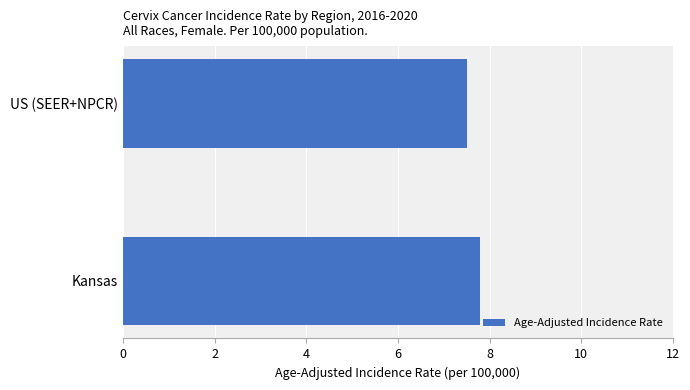

Reading bottom to top, extract all data points from this chart.

7.8	7.5